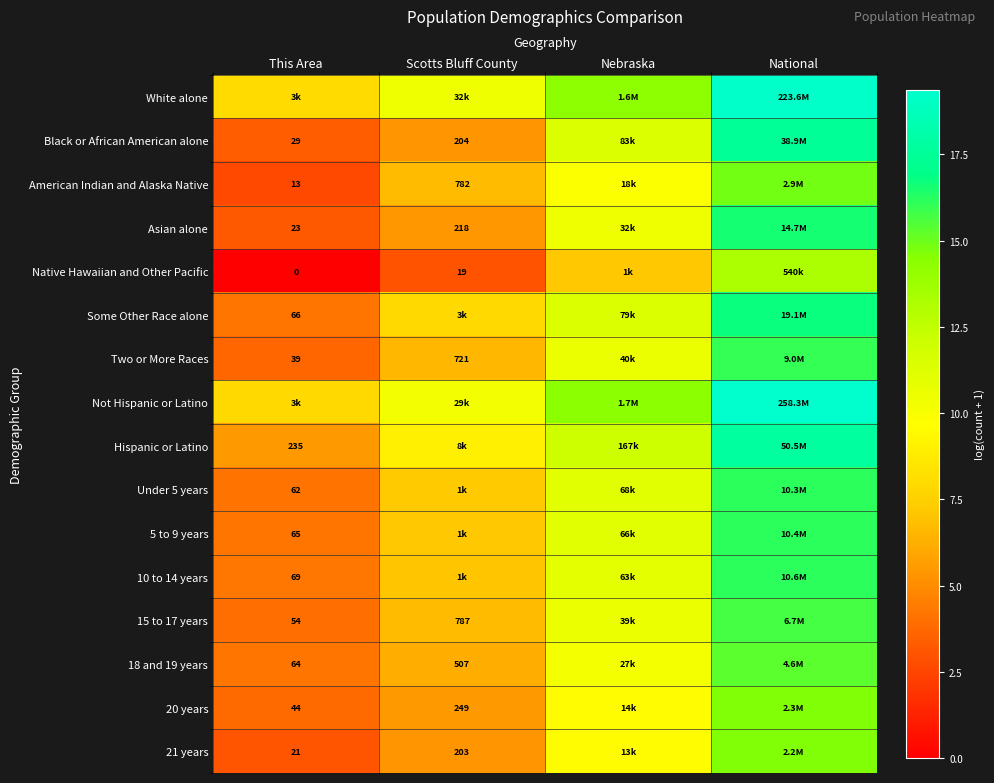

The value of 18 and 19 years at Scotts Bluff County is 9.8. True or false?

False